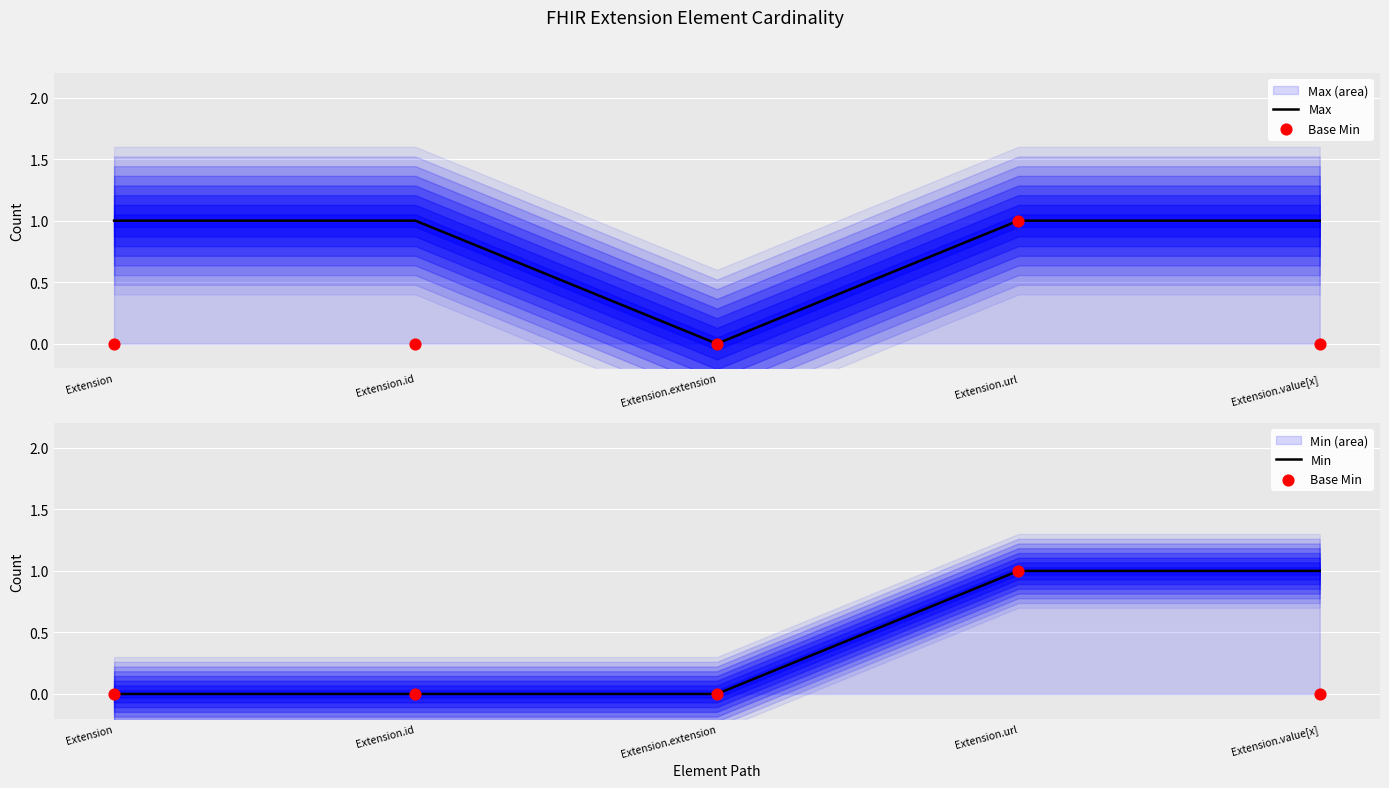

At how many categories does at least one series exceed 0?

4